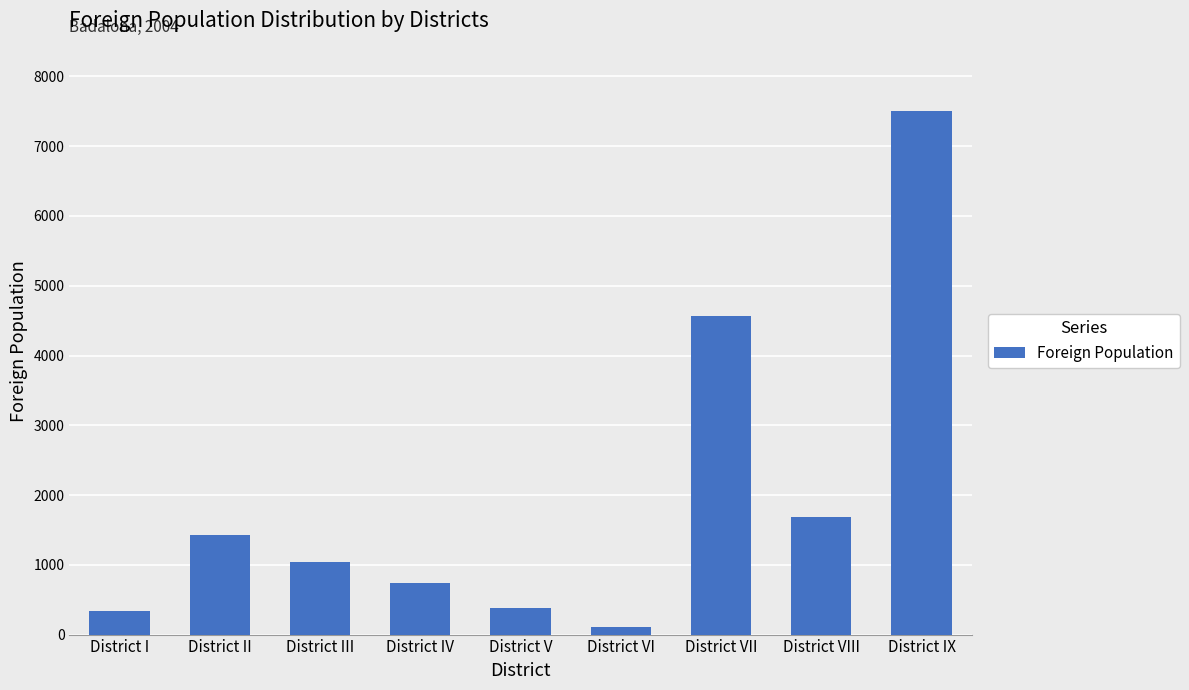

How many distinct data groups are displayed?

1